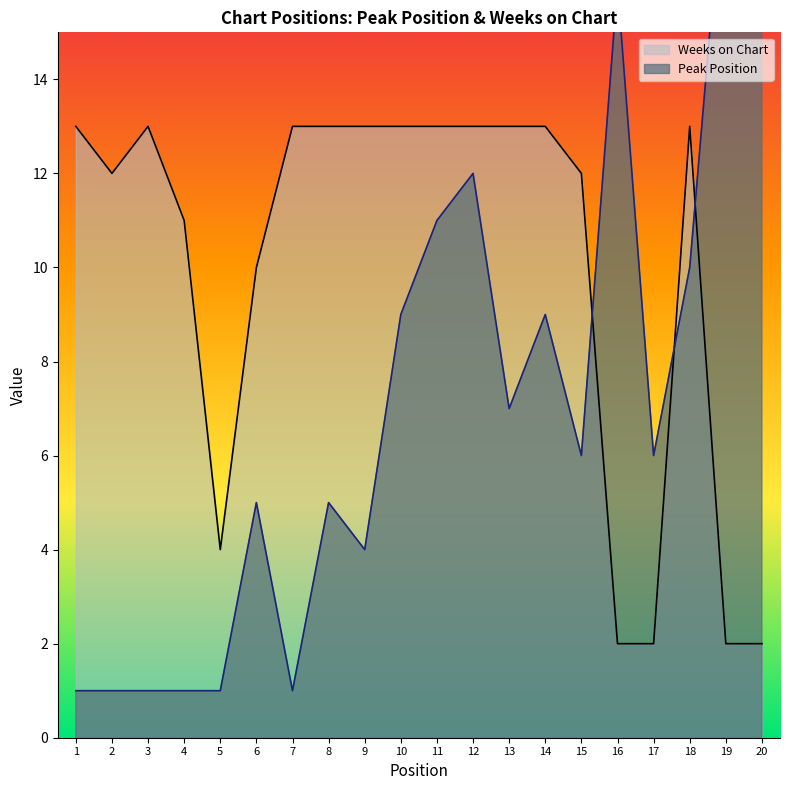

True or false: Weeks on Chart has more than 1 points higher than both neighbors.

True